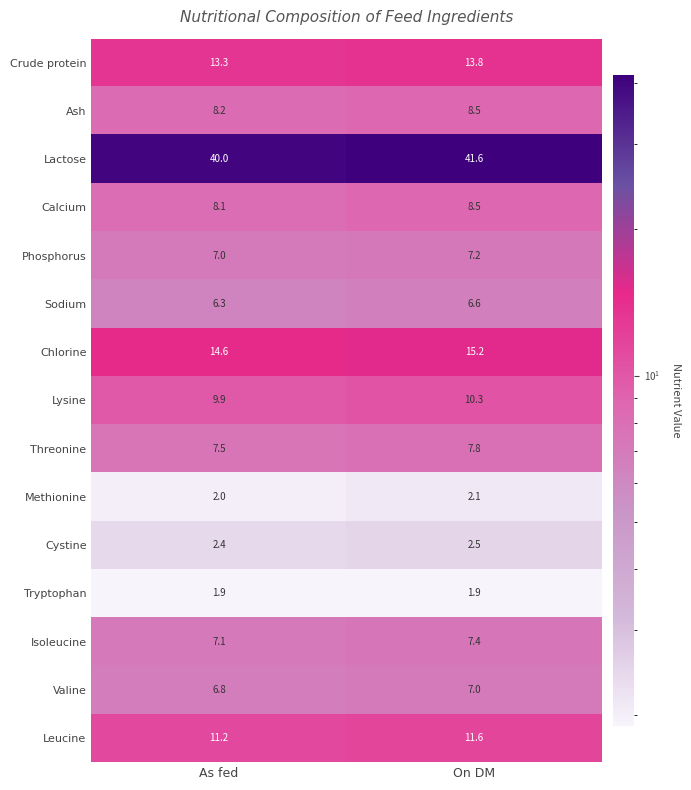

What is the greatest value displayed?

41.6